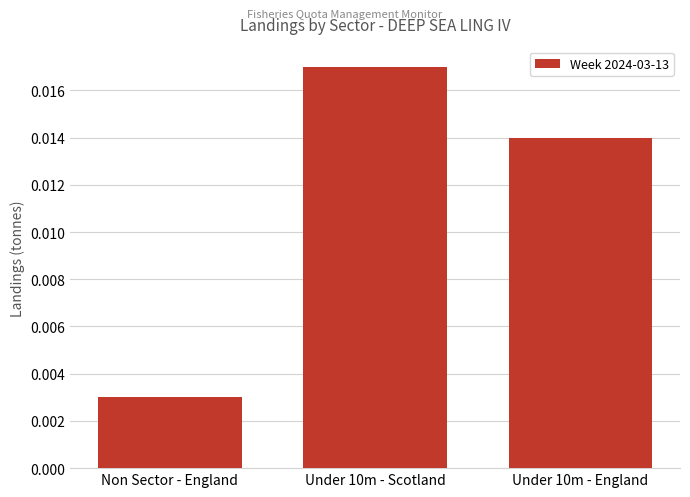

How many series are shown in this chart?

1